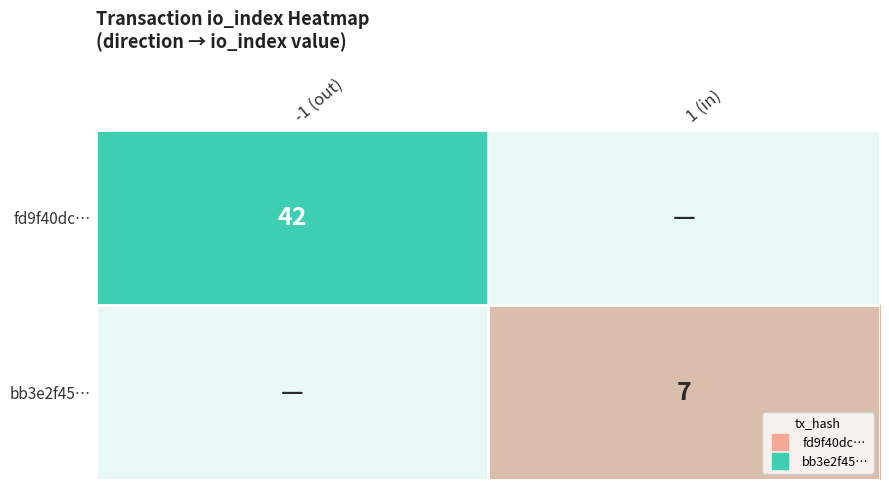

Between 1 (in) and -1 (out), which is larger?

-1 (out)